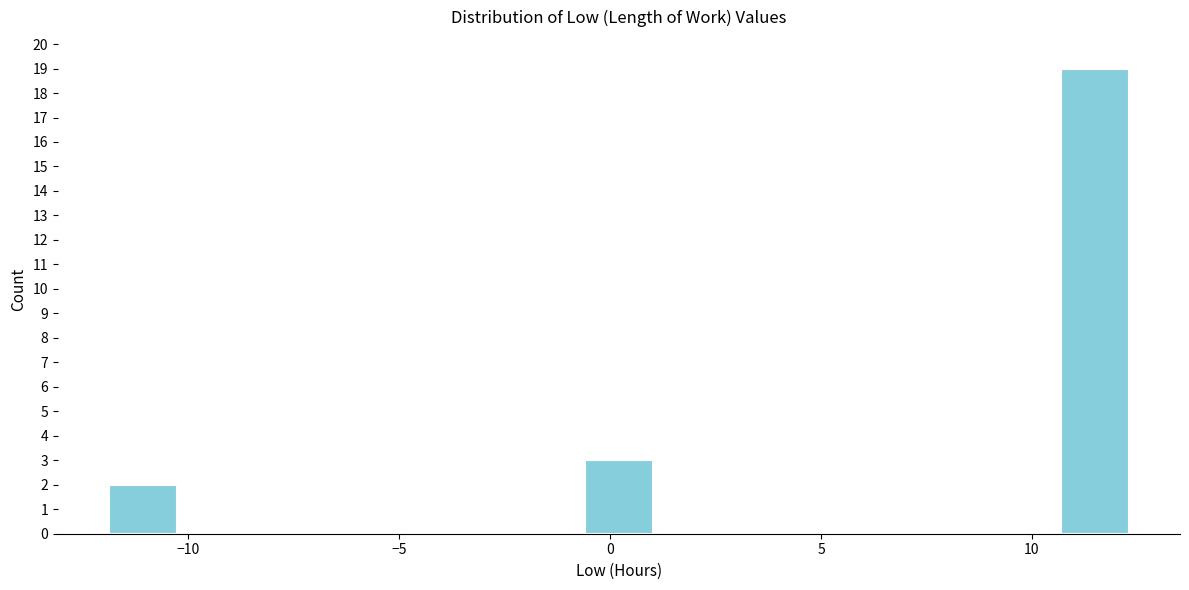

Around what value on the x-axis is the tallest bar? Give the approximate position of its centre, as read against the axis.

11.5